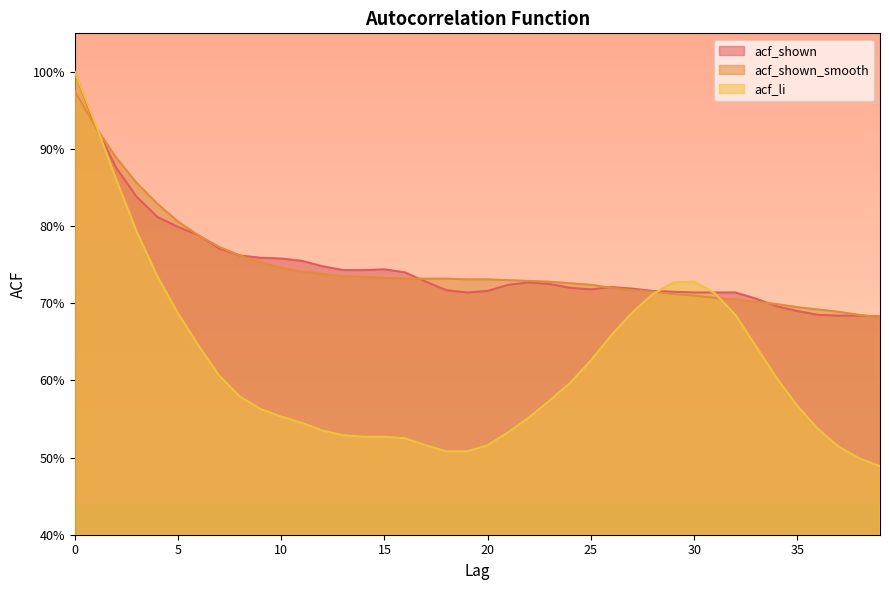

The value of acf_li at 22 is 0.3. True or false?

False